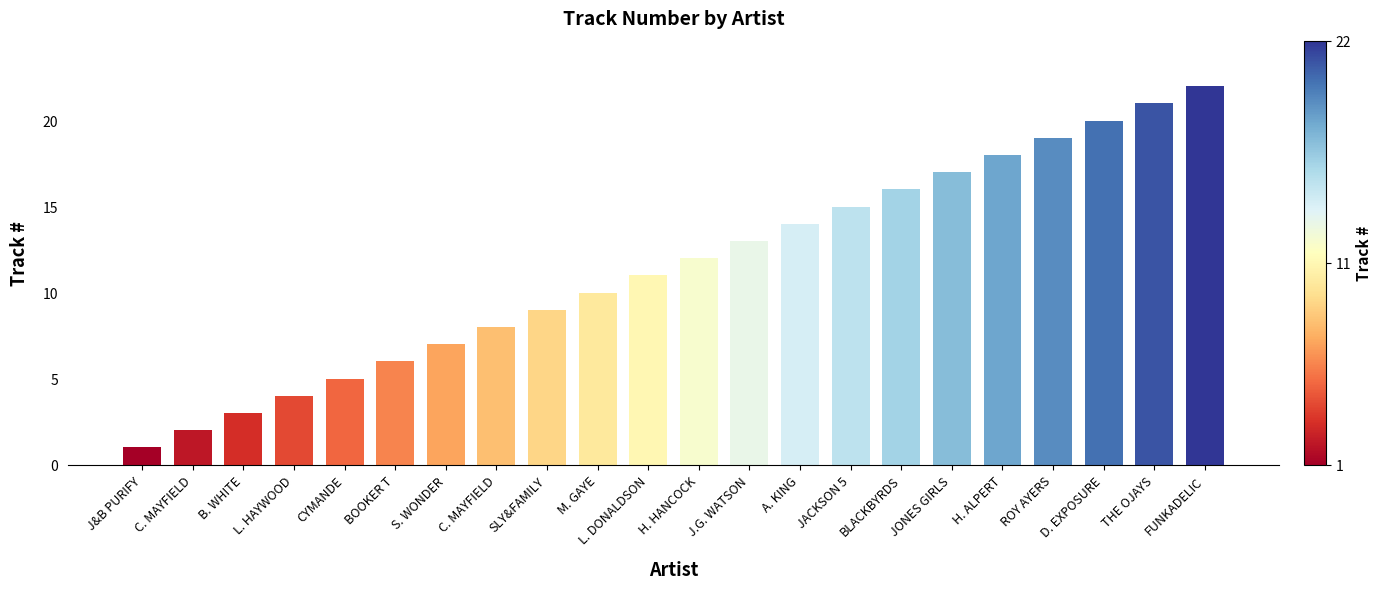

What is the approximate value at H. ALPERT, to the nearest 5?

20